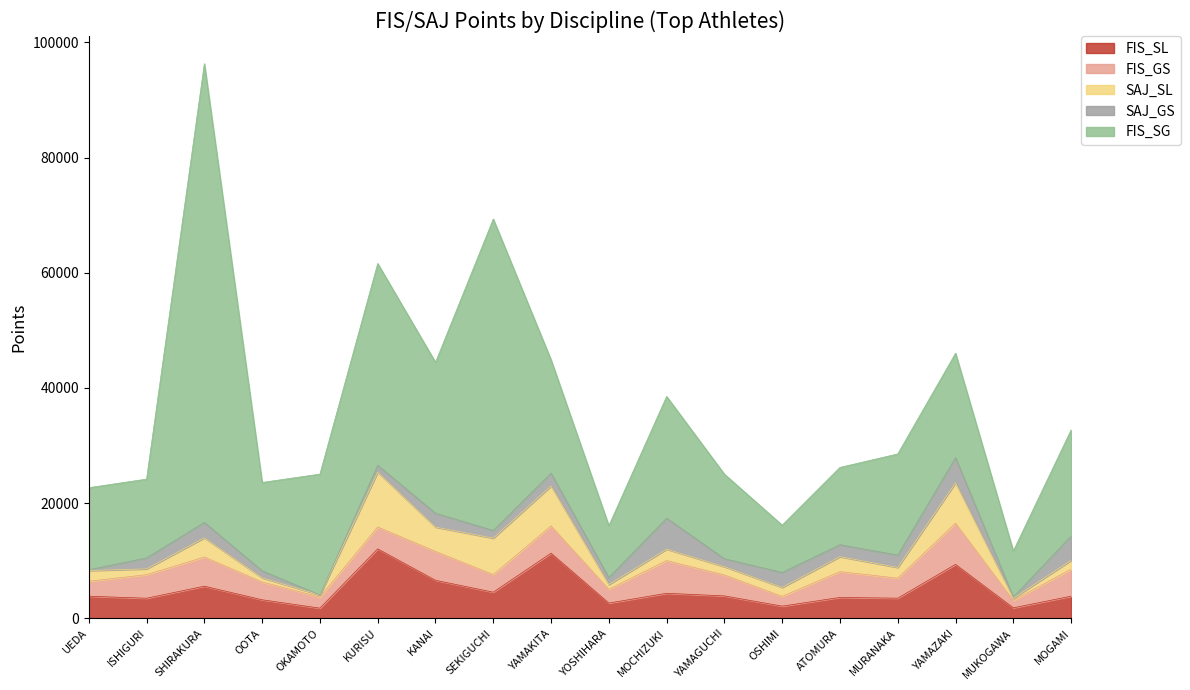

Does the chart display data point markers on the line(s)?

No